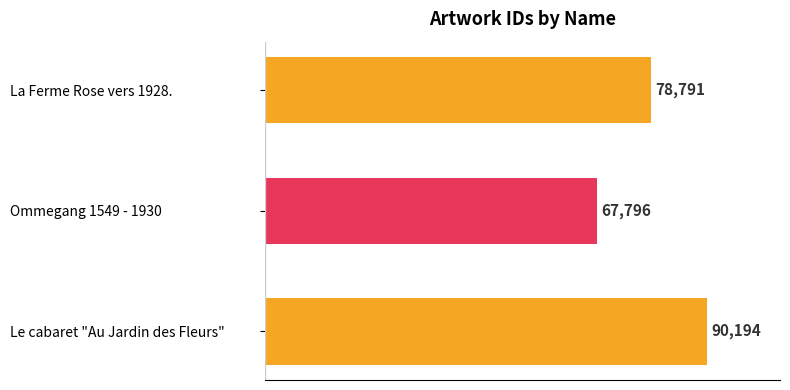

How many values are below 78791?

1